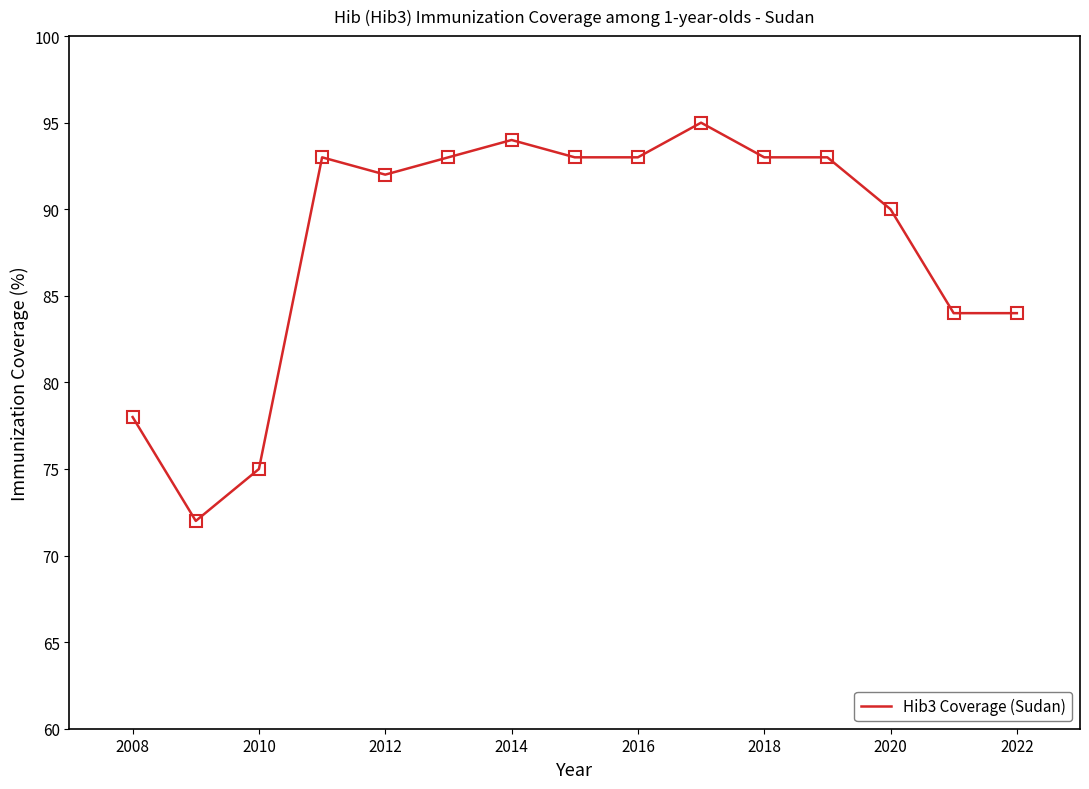

What is the minimum value shown in the chart?

72